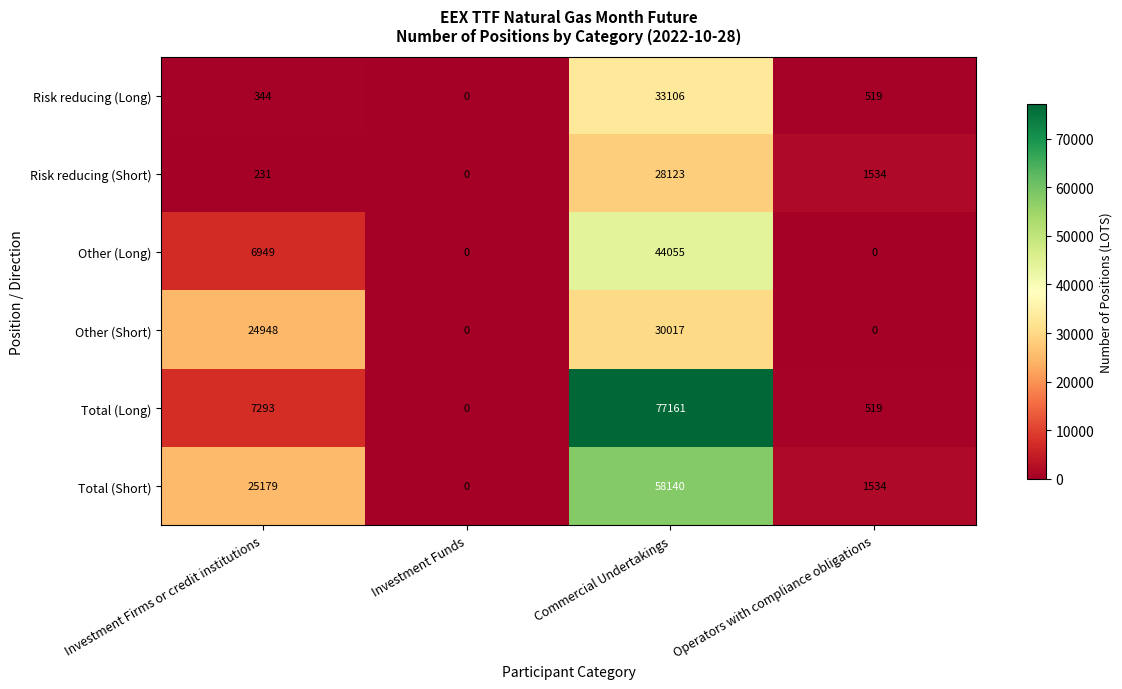

What is the difference between the maximum and minimum values in the Total (Short) series?

58140